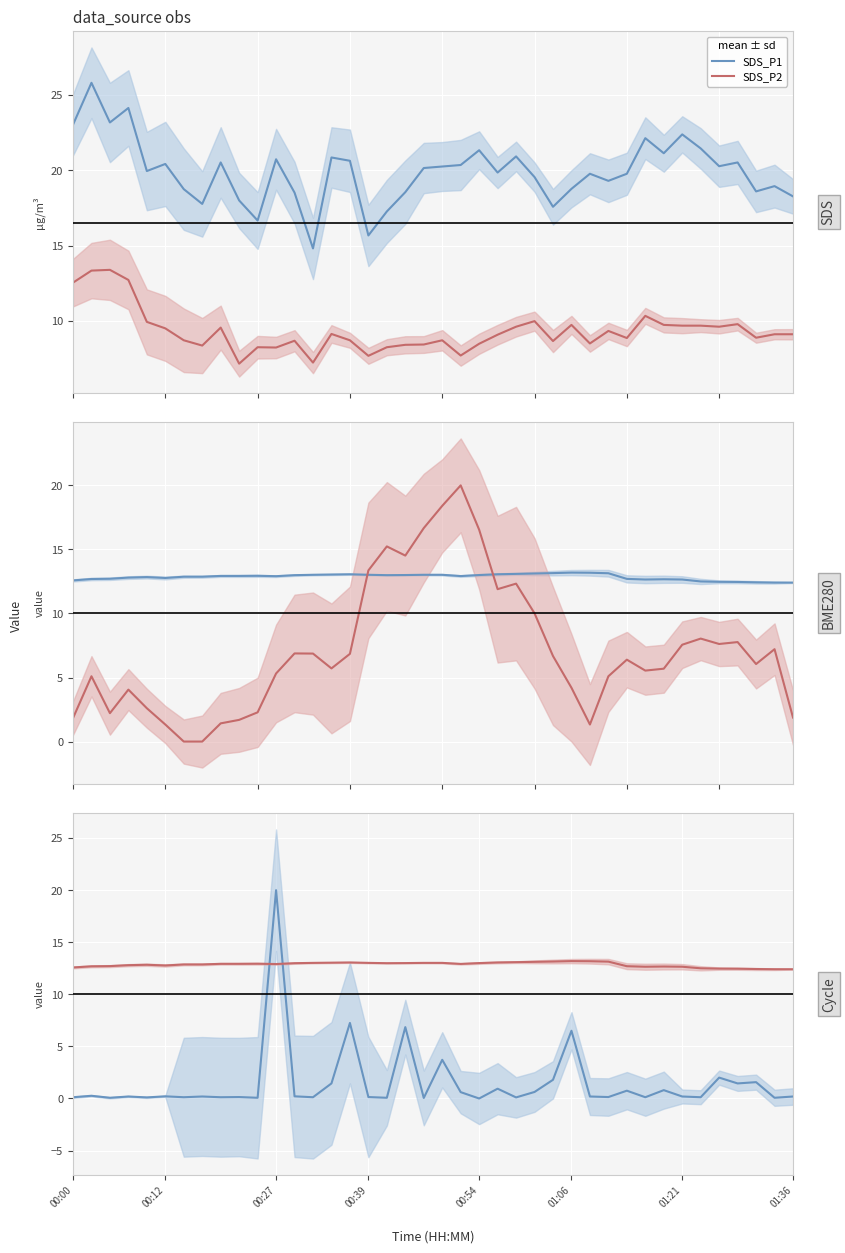

What is the minimum value for SDS_P2?

7.2